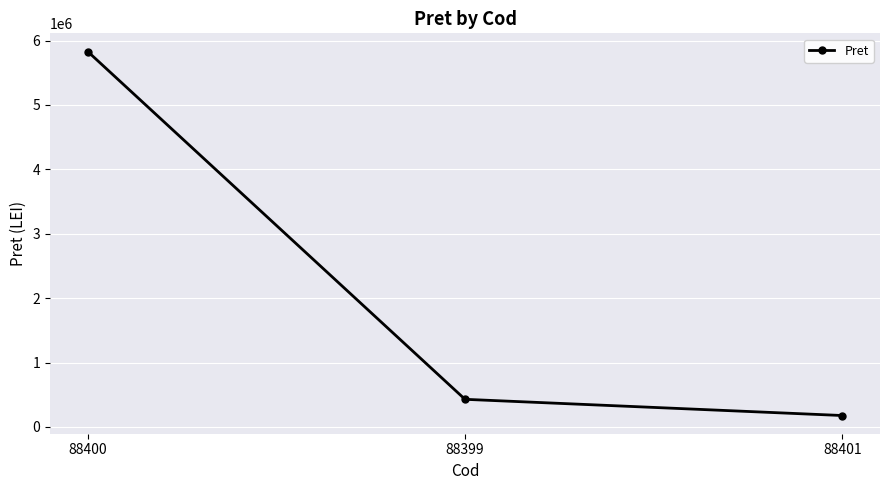

List the labels in order of value, smallest first.

88401, 88399, 88400